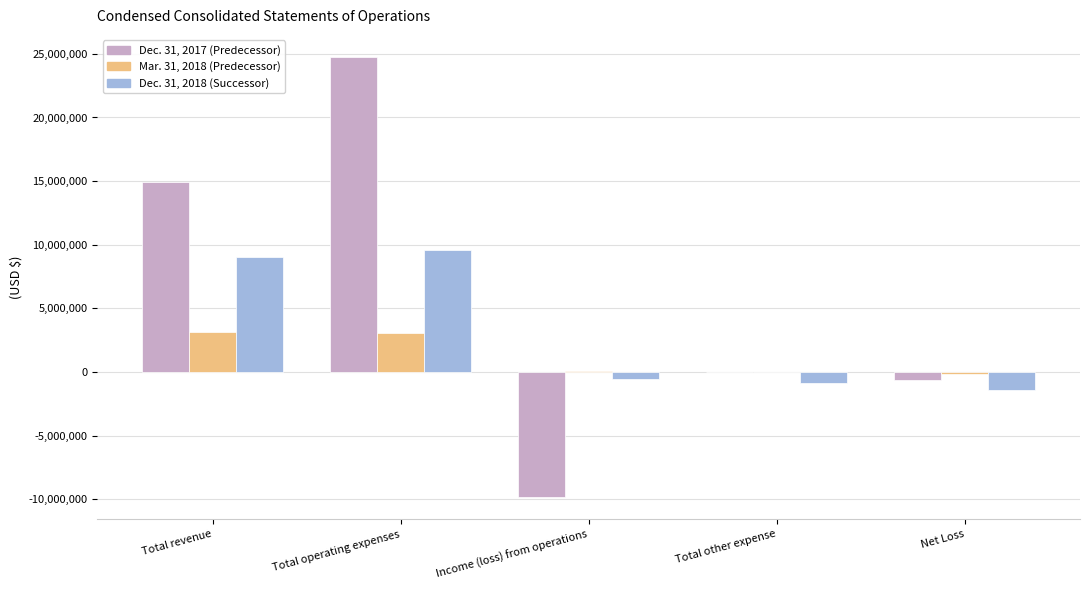

What is the difference between the Mar. 31, 2018 (Predecessor) values at Total other expense and Total operating expenses?

3089341